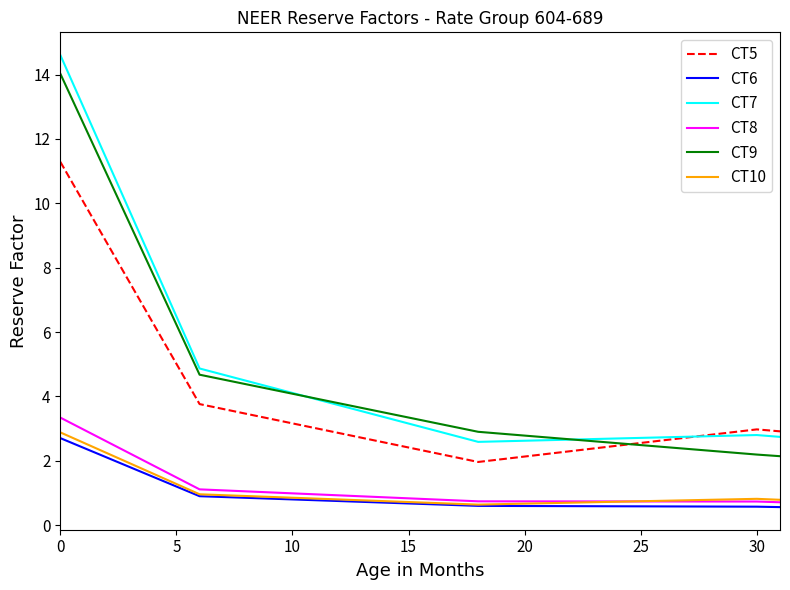

How many series are shown in this chart?

6